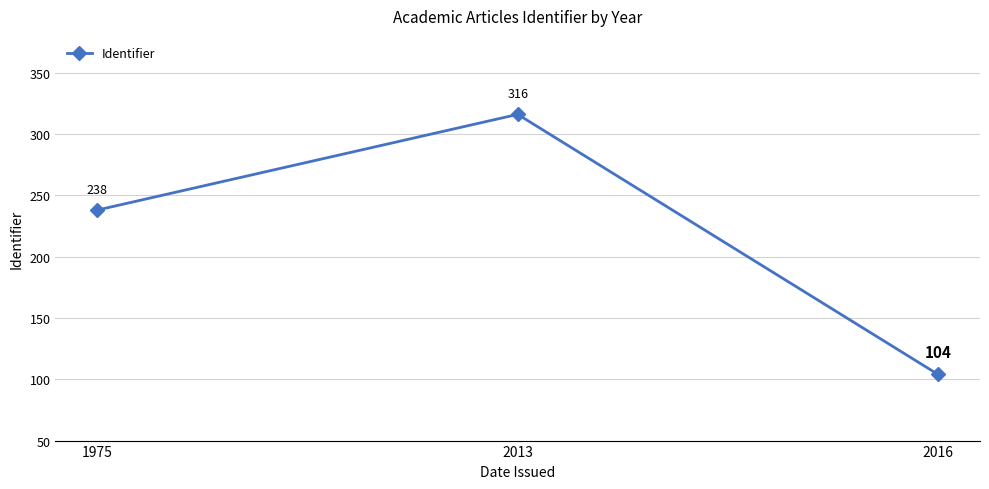

What is the sum of all values?

658